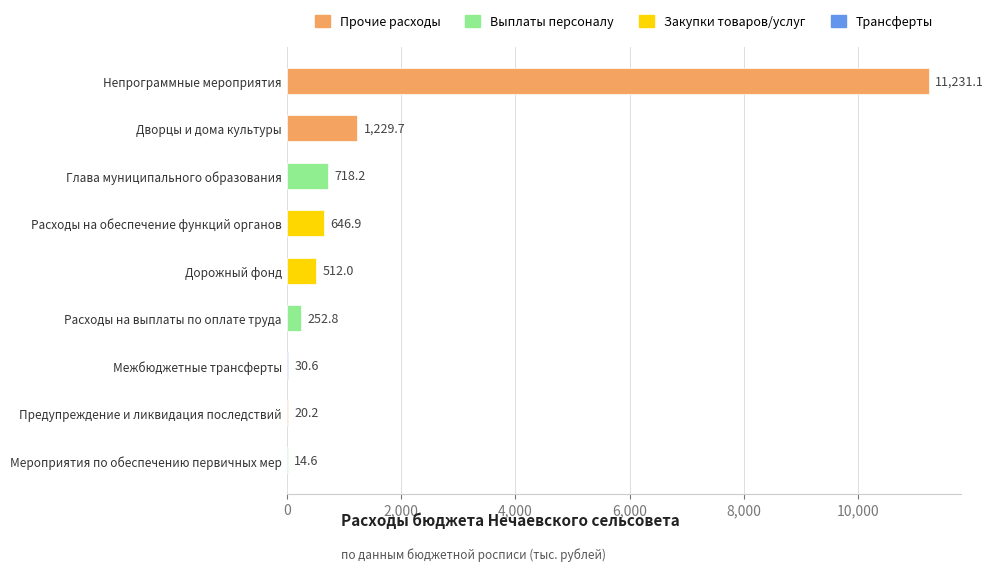

Reading bottom to top, extract all data points from this chart.

Мероприятия по обеспечению первичных мер=14.6	Предупреждение и ликвидация последствий=20.2	Межбюджетные трансферты=30.6	Расходы на выплаты по оплате труда=252.8	Дорожный фонд=512.0	Расходы на обеспечение функций органов=646.9	Глава муниципального образования=718.2	Дворцы и дома культуры=1229.7	Непрограммные мероприятия=11231.1